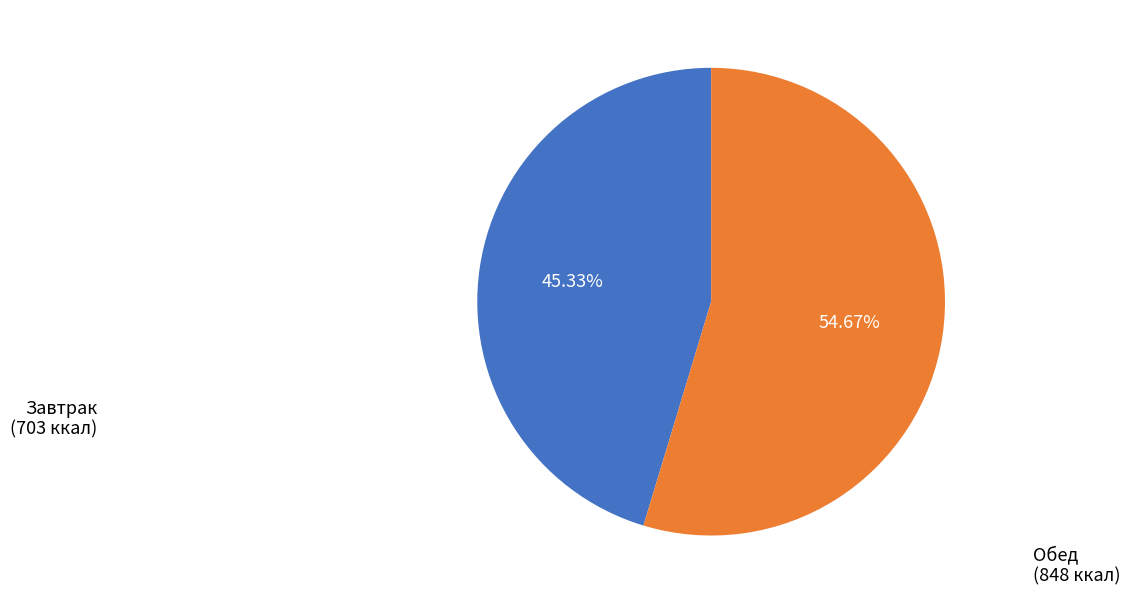

Which slice is the smallest?

Завтрак